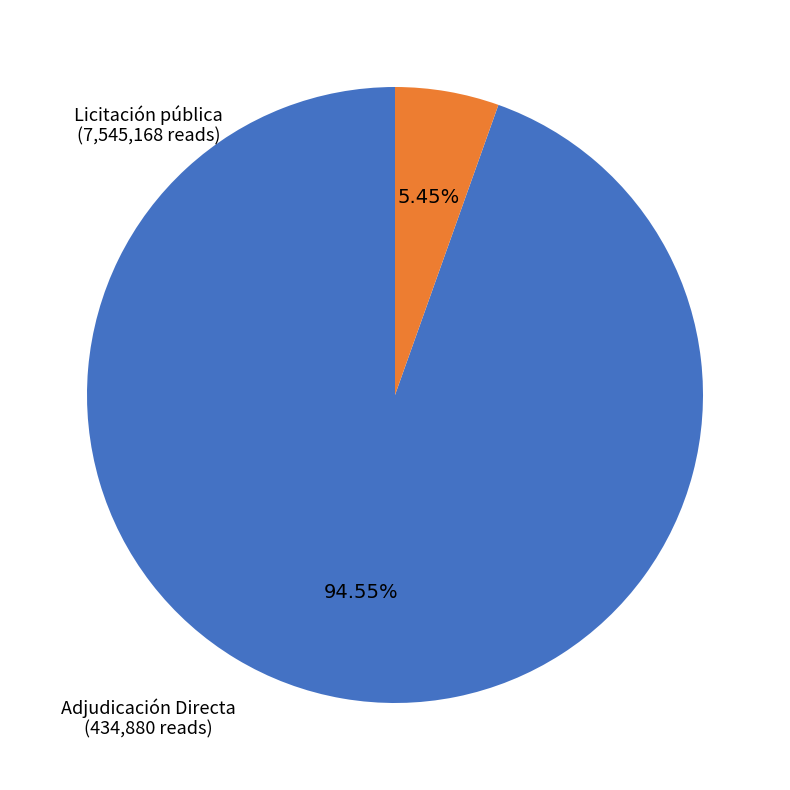

Does any single category account for the majority?

Yes